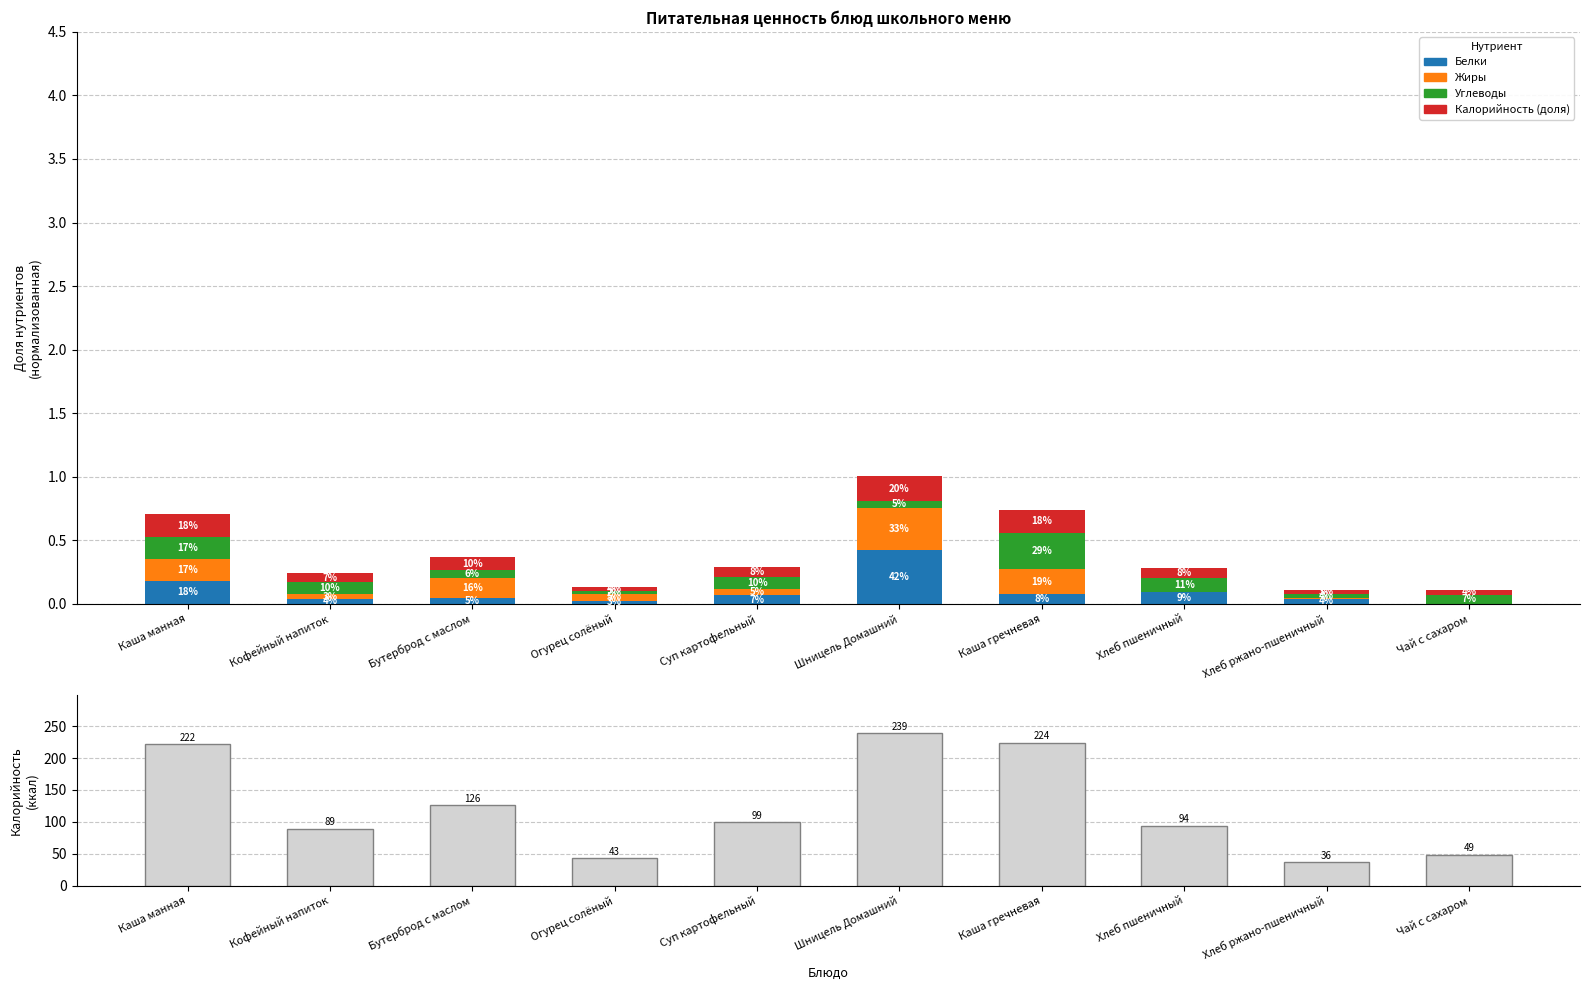

The Калорийность (доля) series shows 0.0 at Суп картофельный. True or false?

False